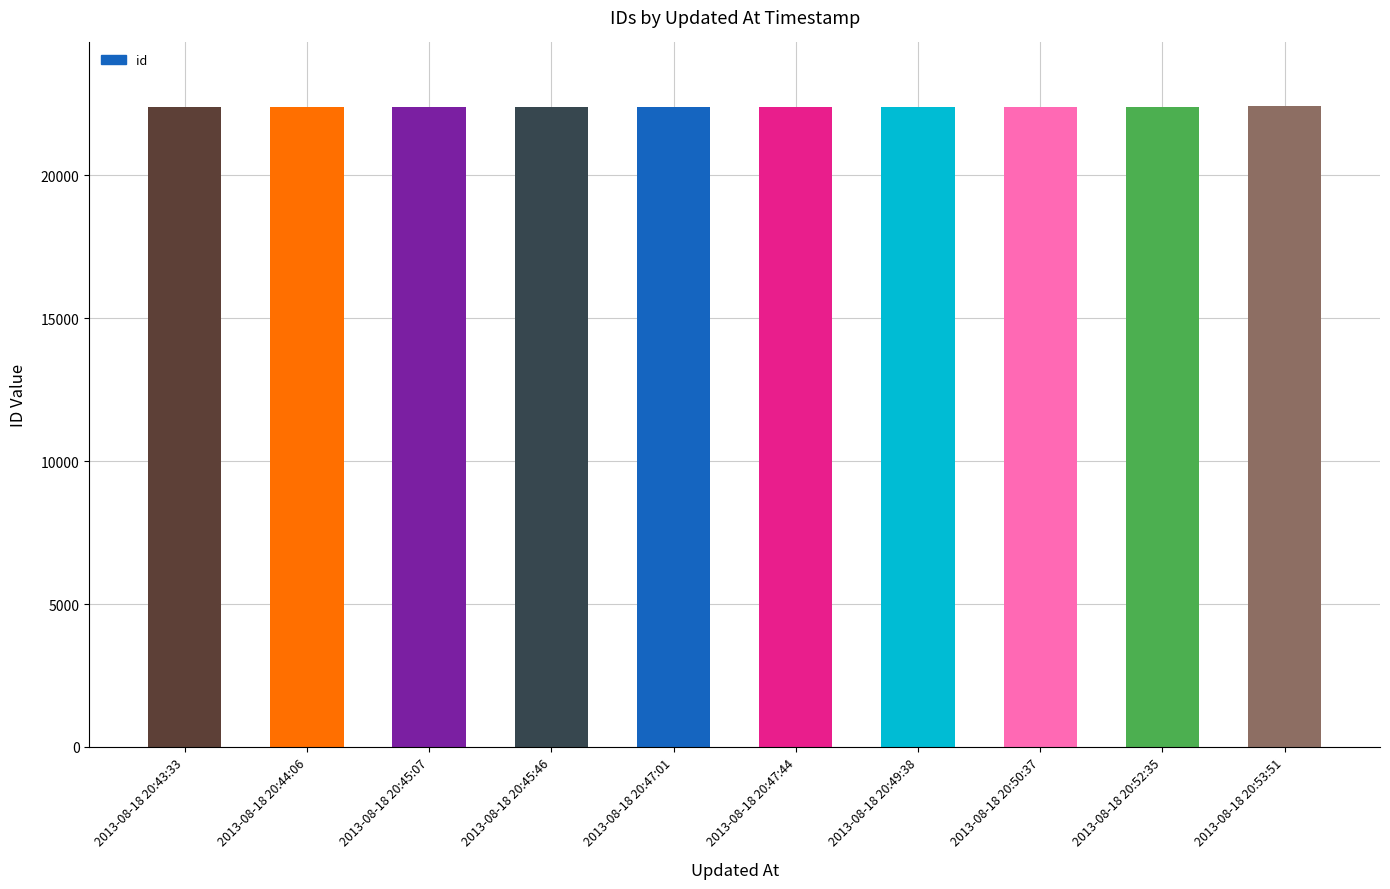

What is the value of the 8th bar from the left?

22395